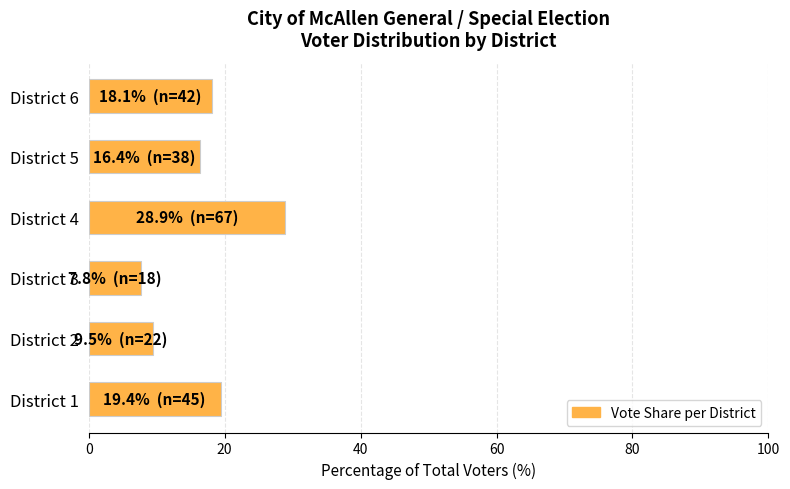

Approximately how many times larger is the value at District 4 compared to District 6?

1.6